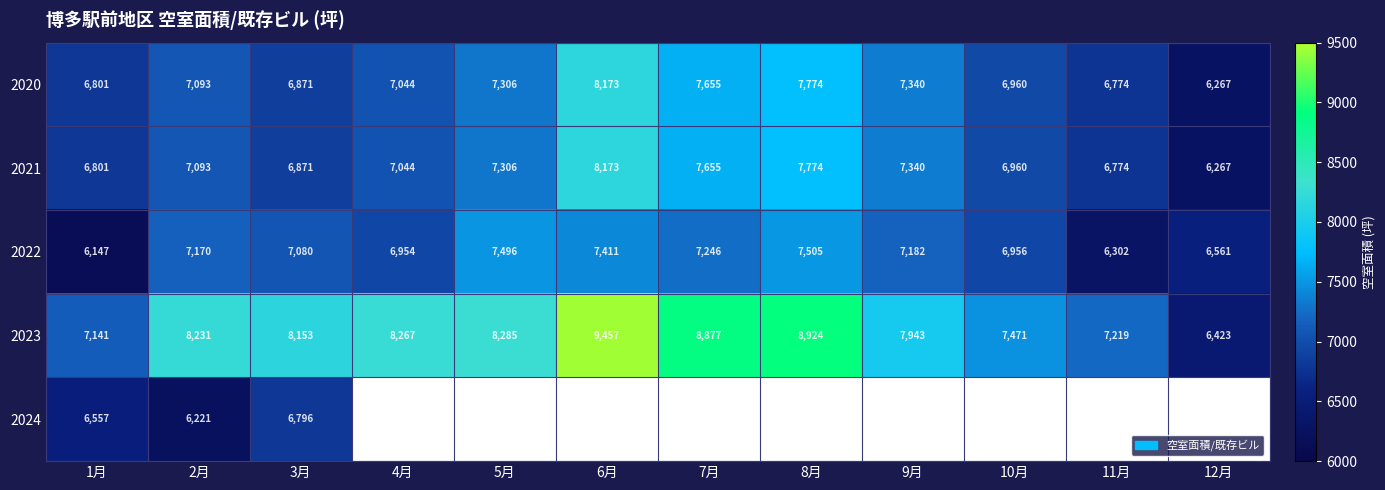

Which has a higher value, 9月 or 7月?

7月